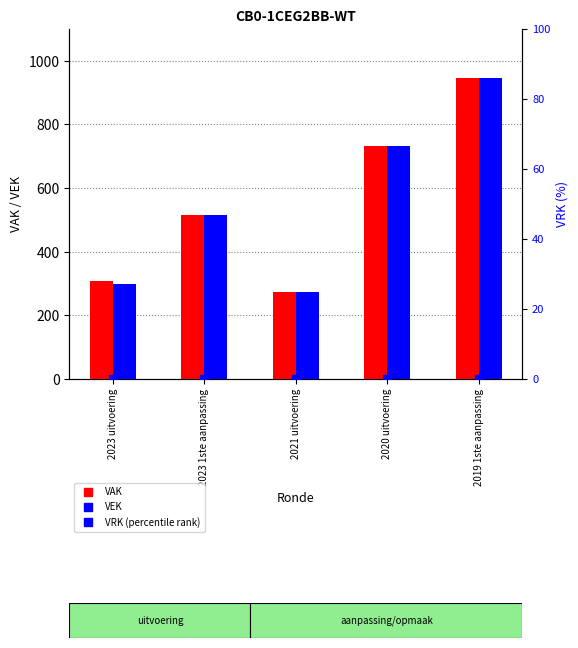

Which series reaches the maximum Y coordinate?

VAK